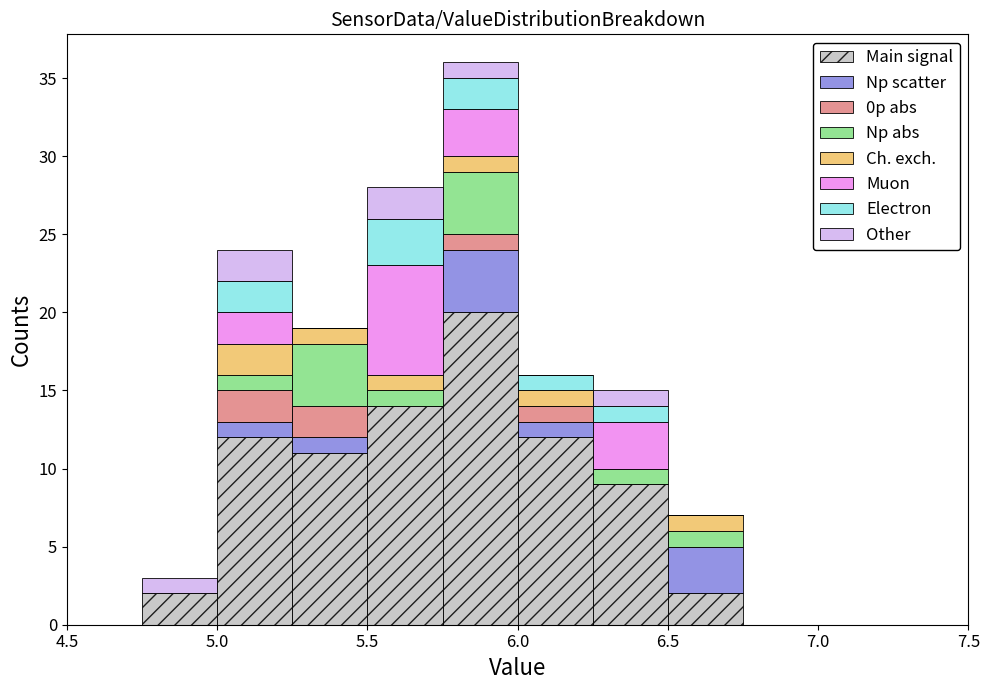

Reading left to right, list every stacked bar in this chart as the range it spans on the x-axis followed by its total height. The values are not printed on the chart, so give them approximately, as read against the axis.

4.50 to 4.75: 0
4.75 to 5.00: 3
5.00 to 5.25: 24
5.25 to 5.50: 19
5.50 to 5.75: 28
5.75 to 6.00: 36
6.00 to 6.25: 16
6.25 to 6.50: 15
6.50 to 6.75: 7
6.75 to 7.00: 0
7.00 to 7.25: 0
7.25 to 7.50: 0